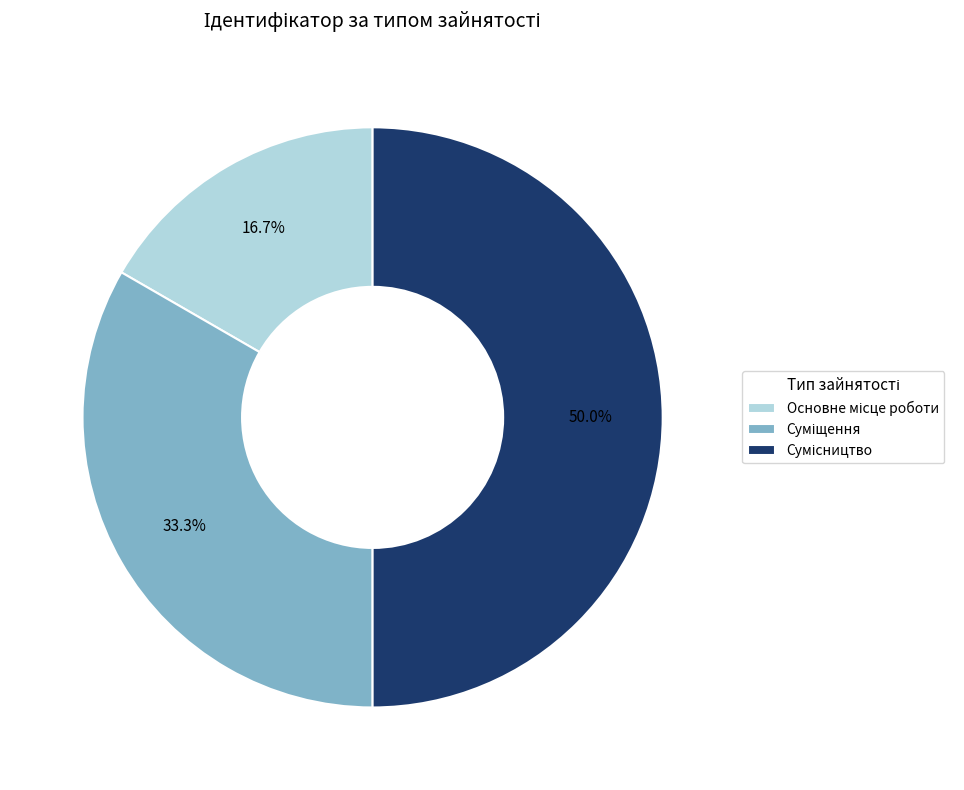

How many slices are in this pie chart?

3